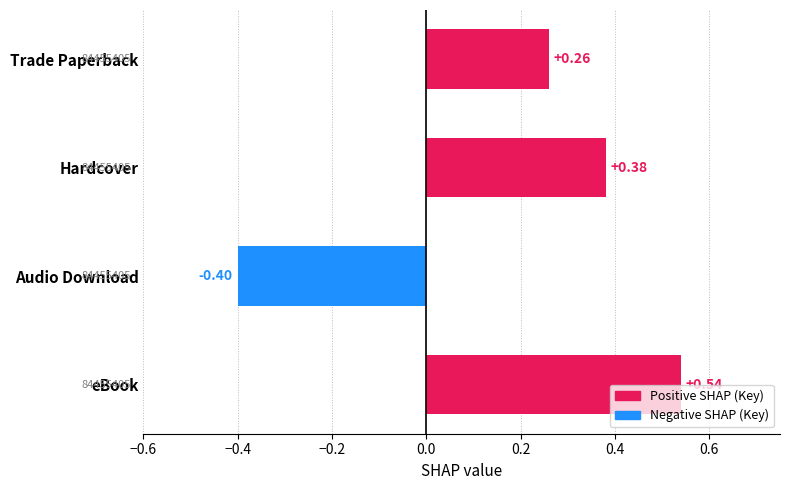

Count the values in the range 0 to 1.

3